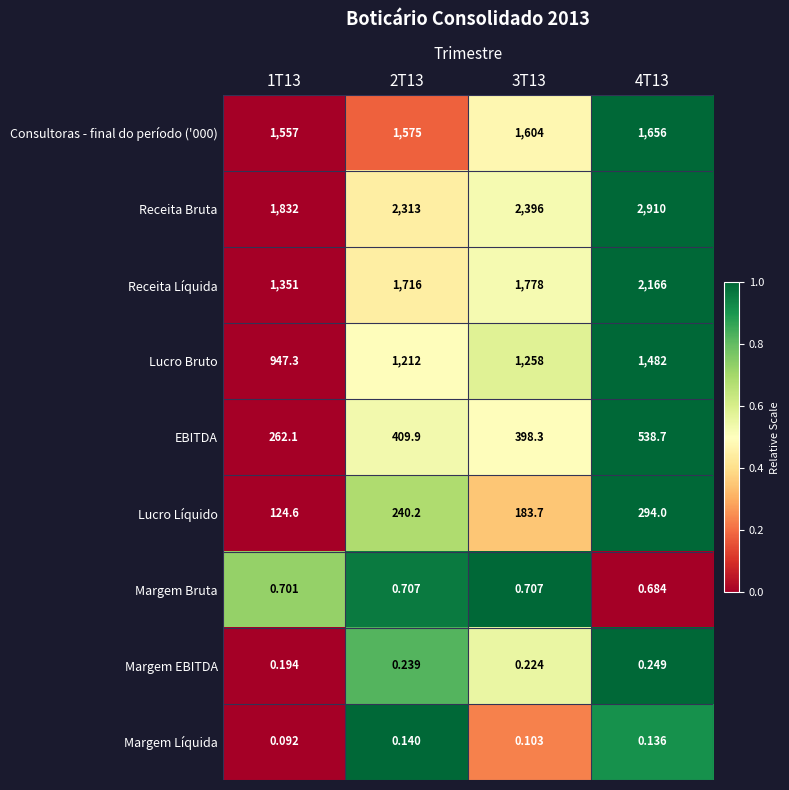

What is the spread (max minus min) of values at 4T13?

2909.9